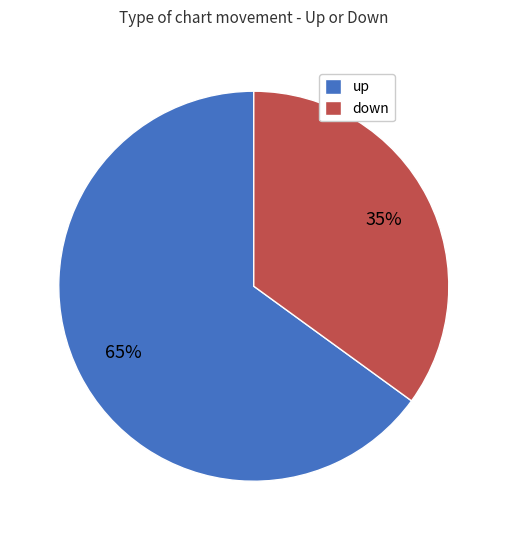

How many slices are in this pie chart?

2